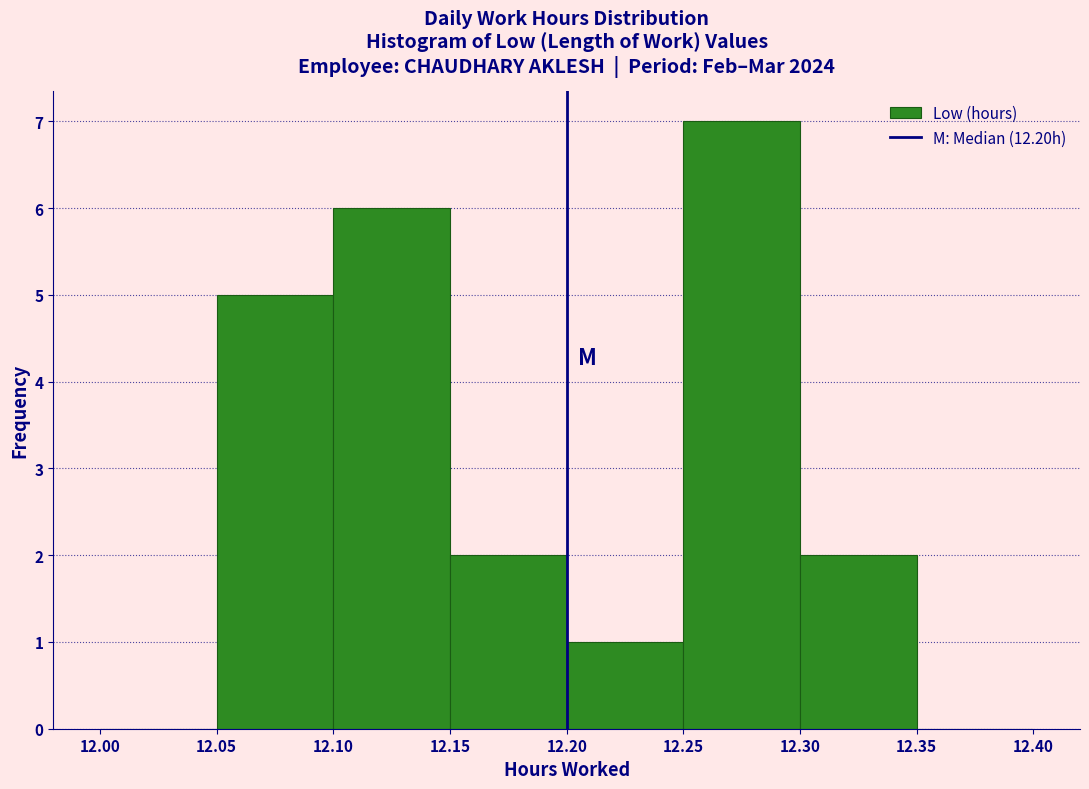

Reading left to right, list every bar in this chart as the range it spans on the x-axis followed by its height. The values are not printed on the chart, so give them approximately, as read against the axis.

12.00 to 12.05: 0
12.05 to 12.10: 5
12.10 to 12.15: 6
12.15 to 12.20: 2
12.20 to 12.25: 1
12.25 to 12.30: 7
12.30 to 12.35: 2
12.35 to 12.40: 0